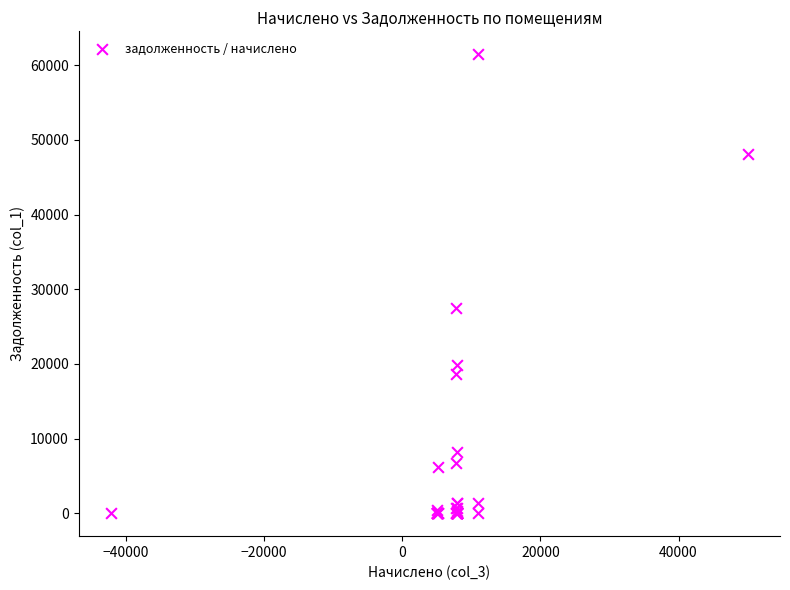

What Y value in the scatter plot is closest to 30729?

27484.9